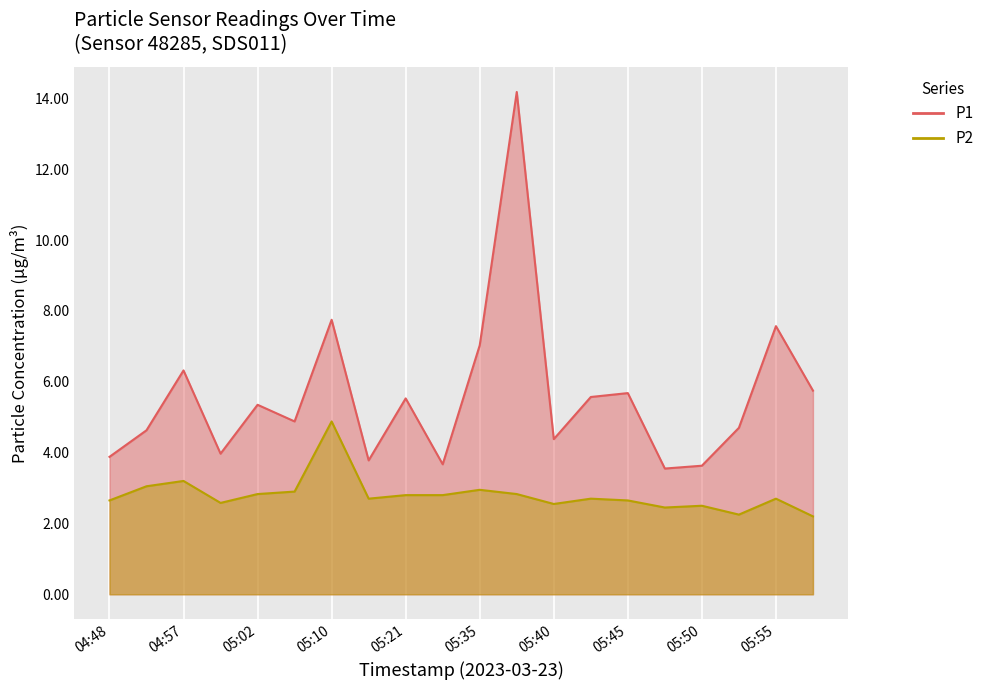

True or false: P2 has more than 2 interior local peaks.

True